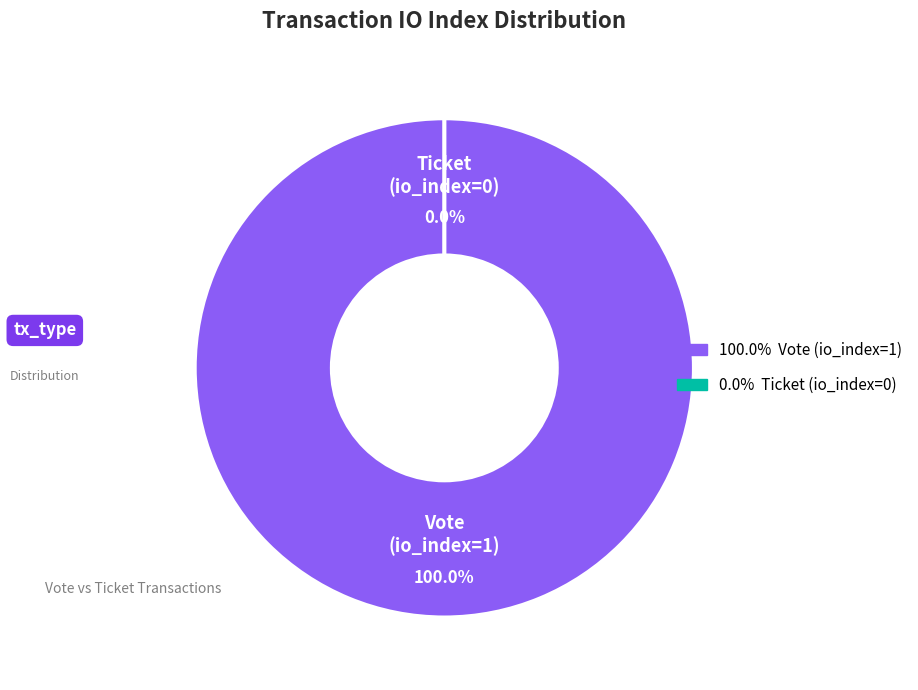

How much of the chart is everything except Ticket (io_index=0)?

100.0%